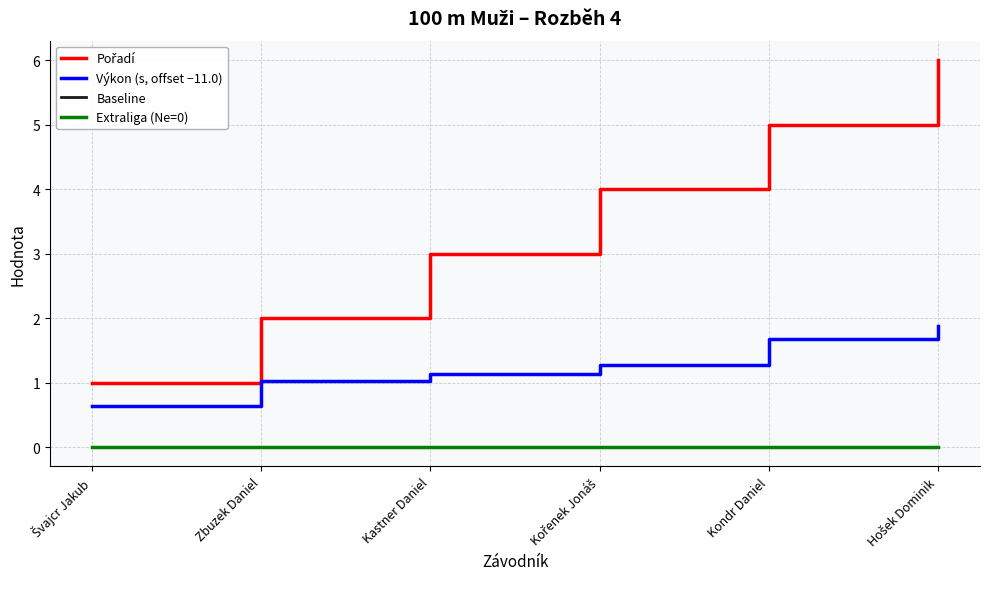

Does the chart display data point markers on the line(s)?

No